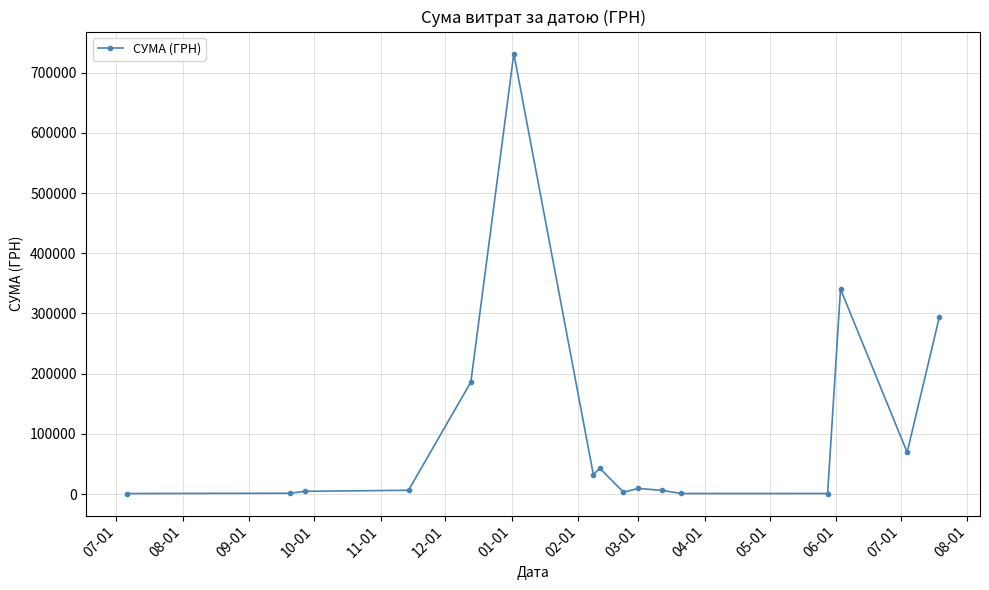

How many lines are shown in the chart?

1